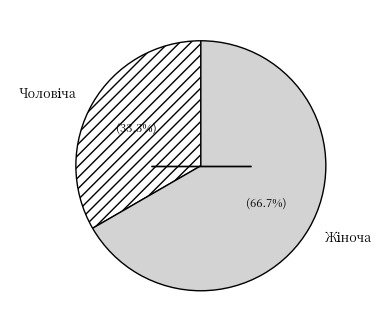

Is there any slice that represents more than half of the pie?

Yes